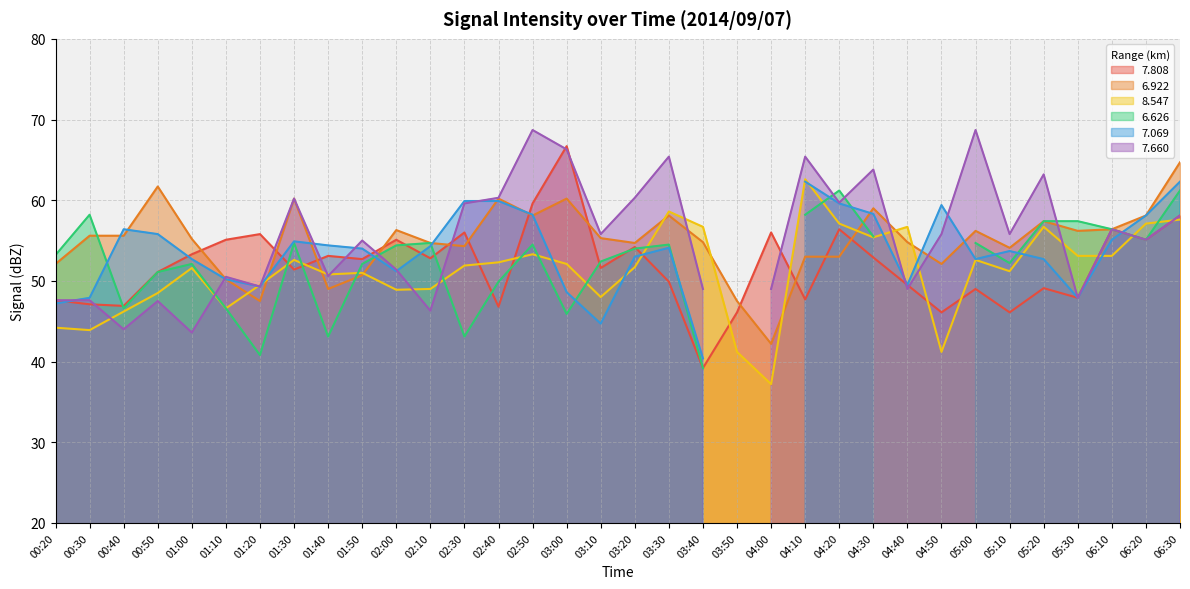

What is the minimum value shown in the chart?

37.2